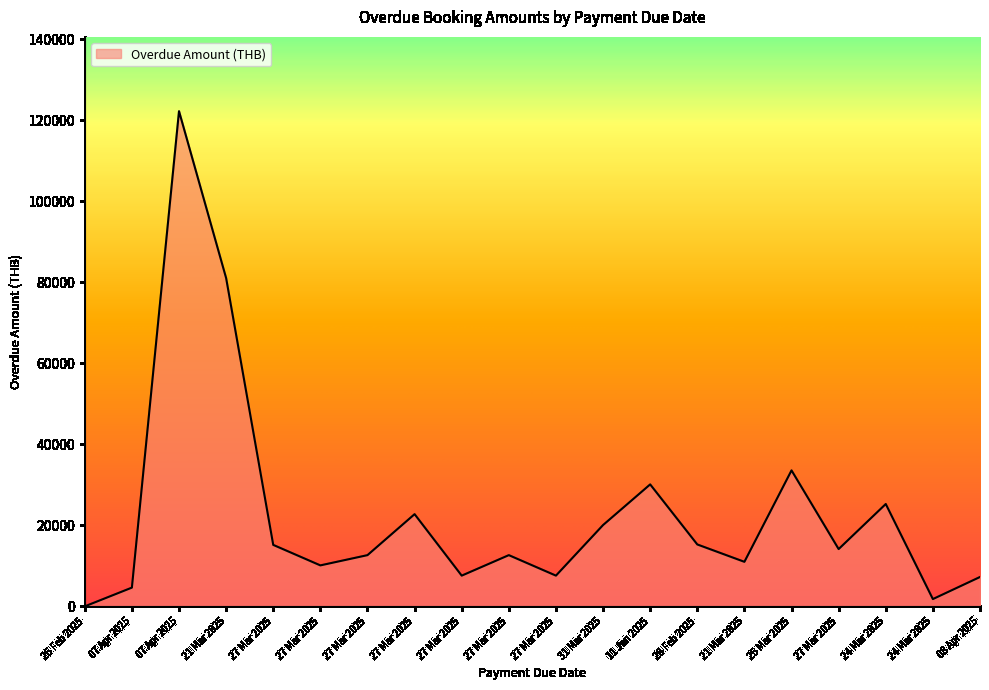

At which label does the data first exceed 14150?

07 Apr 2025